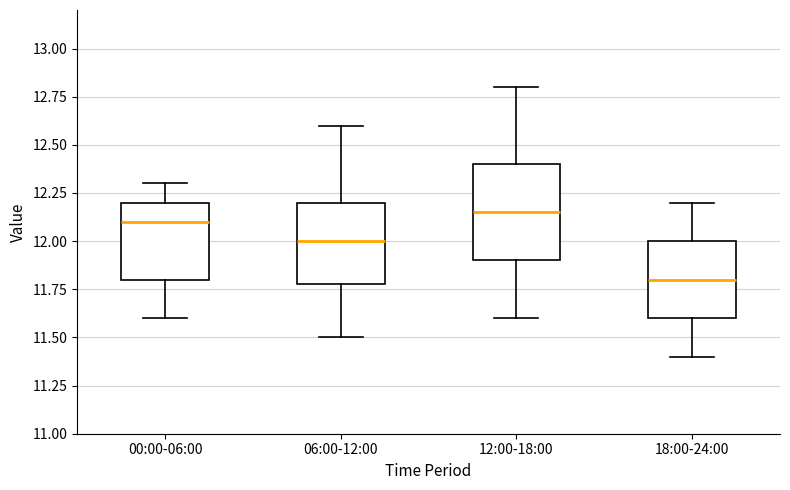

Where does the median line of the box for 18:00-24:00 sit on the y-axis? The values are not printed on the chart, so give them approximately, as read against the axis.

11.80